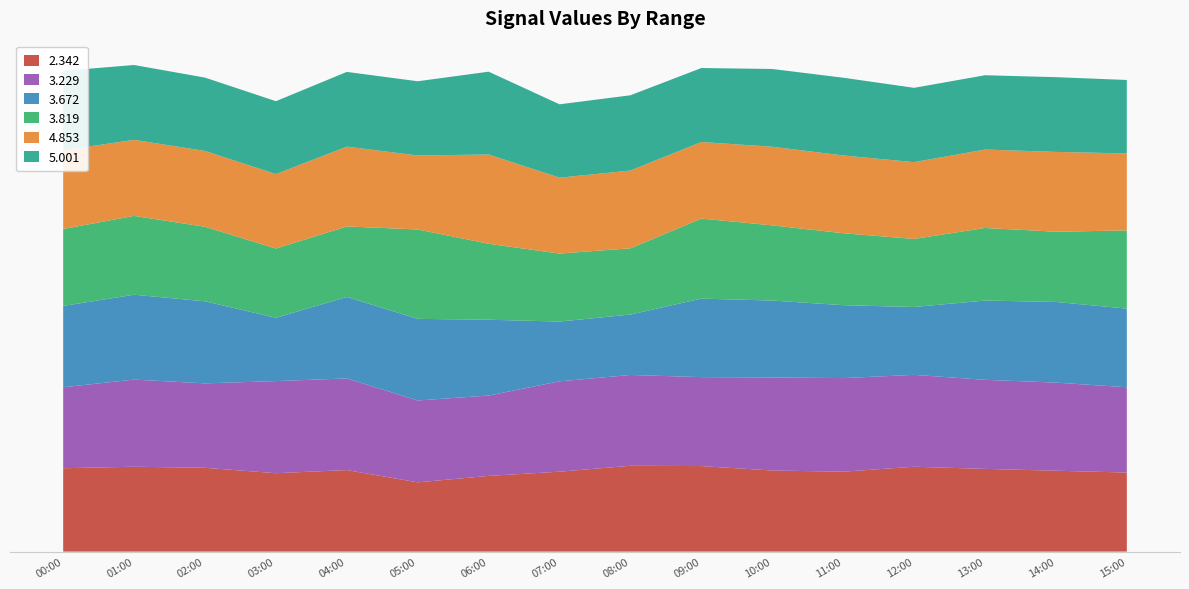

Reading left to right, list all the values displayed in this chart.

2.342: 2003/05/10 00:00=77.4	2003/05/10 01:00=78.8	2003/05/10 02:00=77.8	2003/05/10 03:00=72.8	2003/05/10 04:00=75.7	2003/05/10 05:00=64.3	2003/05/10 06:00=70.3	2003/05/10 07:00=74.2	2003/05/10 08:00=79.7	2003/05/10 09:00=79.4	2003/05/10 10:00=75.3	2003/05/10 11:00=74.2	2003/05/10 12:00=78.8	2003/05/10 13:00=76.8	2003/05/10 14:00=75.1	2003/05/10 15:00=73.4
3.229: 2003/05/10 00:00=75.2	2003/05/10 01:00=80.9	2003/05/10 02:00=78.4	2003/05/10 03:00=85.5	2003/05/10 04:00=85.1	2003/05/10 05:00=76.0	2003/05/10 06:00=74.6	2003/05/10 07:00=83.9	2003/05/10 08:00=84.3	2003/05/10 09:00=82.6	2003/05/10 10:00=86.4	2003/05/10 11:00=86.9	2003/05/10 12:00=85.3	2003/05/10 13:00=82.7	2003/05/10 14:00=81.8	2003/05/10 15:00=79.2
3.672: 2003/05/10 00:00=75.5	2003/05/10 01:00=78.8	2003/05/10 02:00=76.2	2003/05/10 03:00=58.8	2003/05/10 04:00=75.6	2003/05/10 05:00=75.8	2003/05/10 06:00=70.4	2003/05/10 07:00=55.5	2003/05/10 08:00=56.1	2003/05/10 09:00=72.9	2003/05/10 10:00=71.4	2003/05/10 11:00=67.7	2003/05/10 12:00=63.0	2003/05/10 13:00=73.6	2003/05/10 14:00=74.9	2003/05/10 15:00=73.0
3.819: 2003/05/10 00:00=71.4	2003/05/10 01:00=73.2	2003/05/10 02:00=69.2	2003/05/10 03:00=64.3	2003/05/10 04:00=65.5	2003/05/10 05:00=83.0	2003/05/10 06:00=70.5	2003/05/10 07:00=63.1	2003/05/10 08:00=61.5	2003/05/10 09:00=74.3	2003/05/10 10:00=69.8	2003/05/10 11:00=66.8	2003/05/10 12:00=63.2	2003/05/10 13:00=67.4	2003/05/10 14:00=65.2	2003/05/10 15:00=72.6
4.853: 2003/05/10 00:00=73.1	2003/05/10 01:00=70.6	2003/05/10 02:00=70.4	2003/05/10 03:00=69.1	2003/05/10 04:00=74.1	2003/05/10 05:00=68.7	2003/05/10 06:00=82.9	2003/05/10 07:00=70.5	2003/05/10 08:00=72.2	2003/05/10 09:00=71.1	2003/05/10 10:00=73.0	2003/05/10 11:00=72.2	2003/05/10 12:00=71.3	2003/05/10 13:00=72.8	2003/05/10 14:00=74.1	2003/05/10 15:00=71.5
5.001: 2003/05/10 00:00=73.8	2003/05/10 01:00=69.5	2003/05/10 02:00=68.1	2003/05/10 03:00=67.7	2003/05/10 04:00=69.4	2003/05/10 05:00=68.9	2003/05/10 06:00=76.9	2003/05/10 07:00=68.1	2003/05/10 08:00=69.9	2003/05/10 09:00=68.7	2003/05/10 10:00=72.2	2003/05/10 11:00=72.2	2003/05/10 12:00=69.0	2003/05/10 13:00=69.0	2003/05/10 14:00=69.4	2003/05/10 15:00=68.2